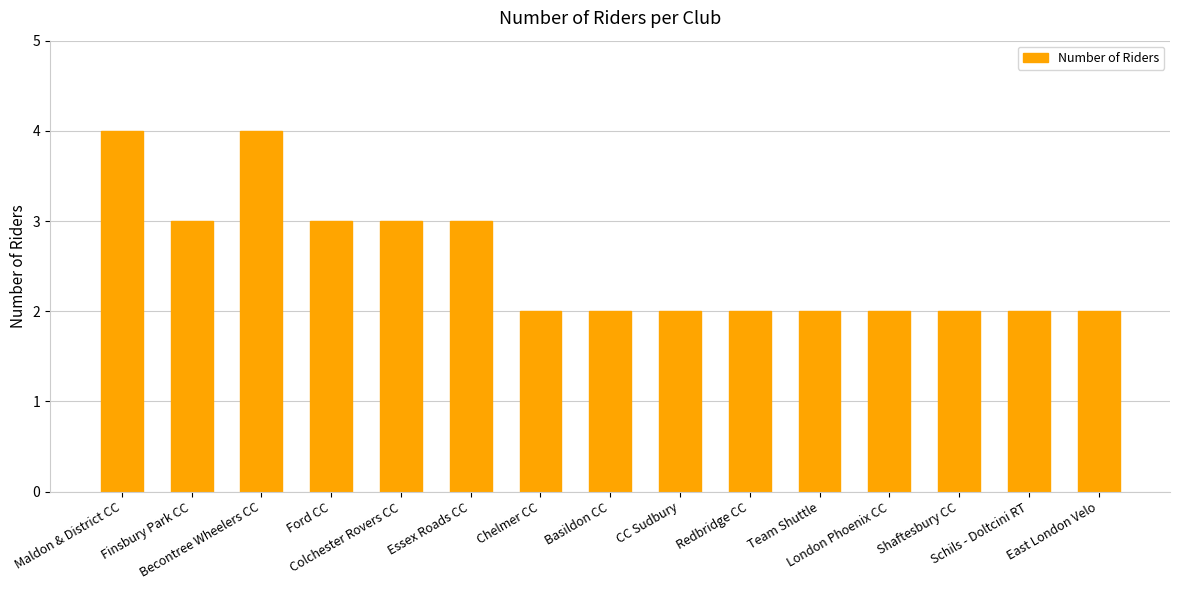

Reading left to right, extract all data points from this chart.

Maldon & District CC=4	Finsbury Park CC=3	Becontree Wheelers CC=4	Ford CC=3	Colchester Rovers CC=3	Essex Roads CC=3	Chelmer CC=2	Basildon CC=2	CC Sudbury=2	Redbridge CC=2	Team Shuttle=2	London Phoenix CC=2	Shaftesbury CC=2	Schils - Doltcini RT=2	East London Velo=2